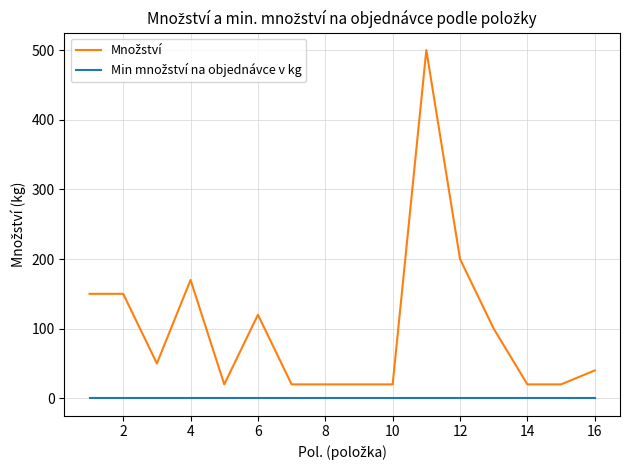

How many lines are shown in the chart?

2